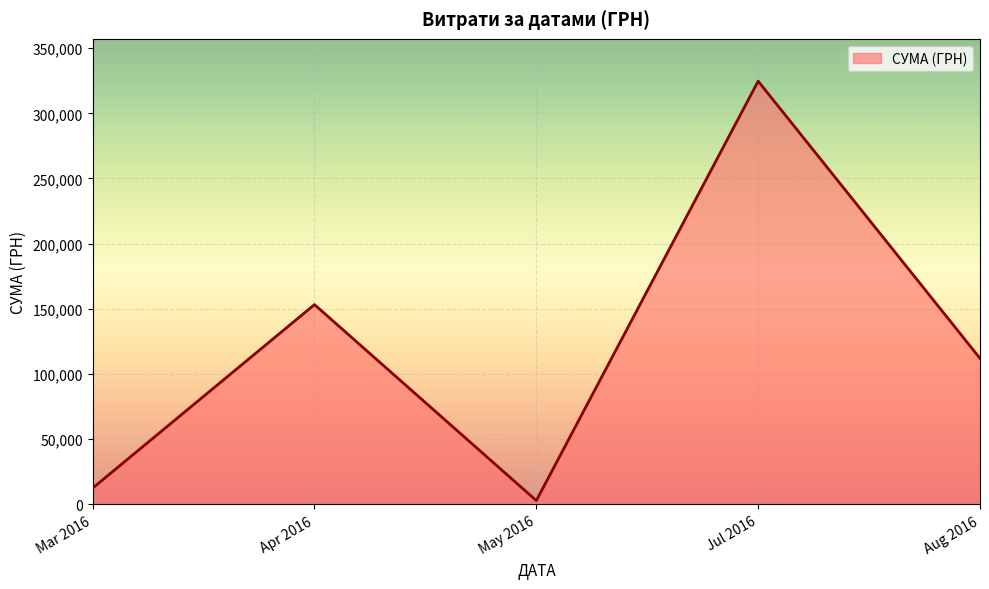

What is the sum of all values?

605221.8